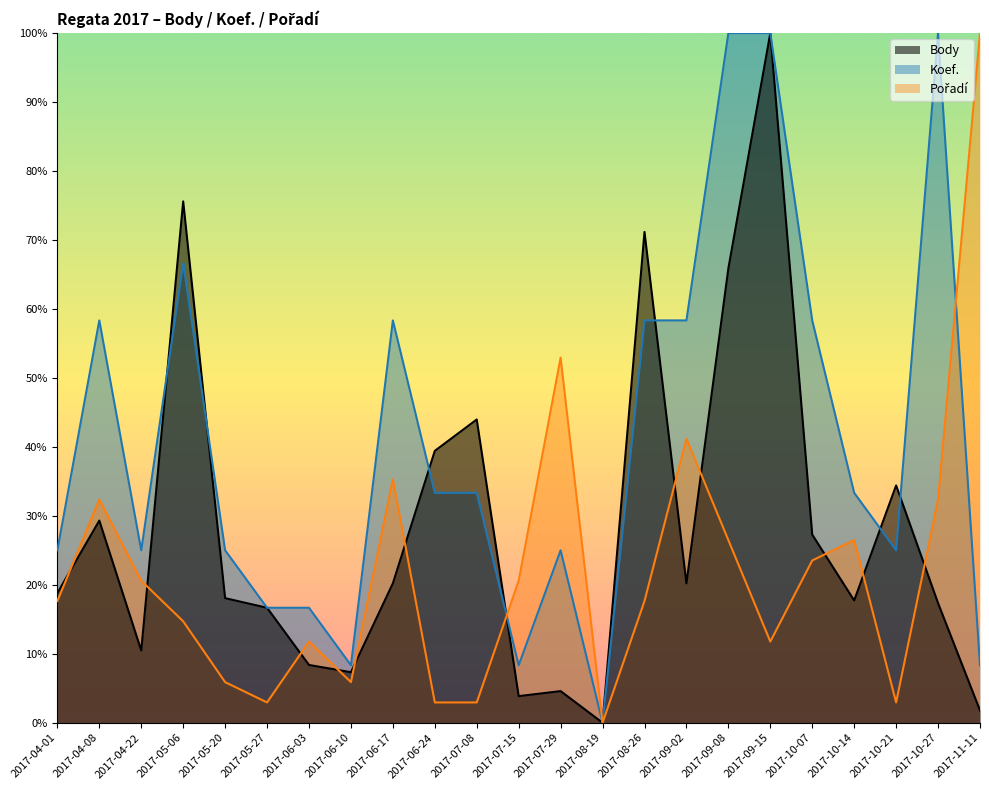

At which category does the chart reach its minimum across all series?

2017-08-19